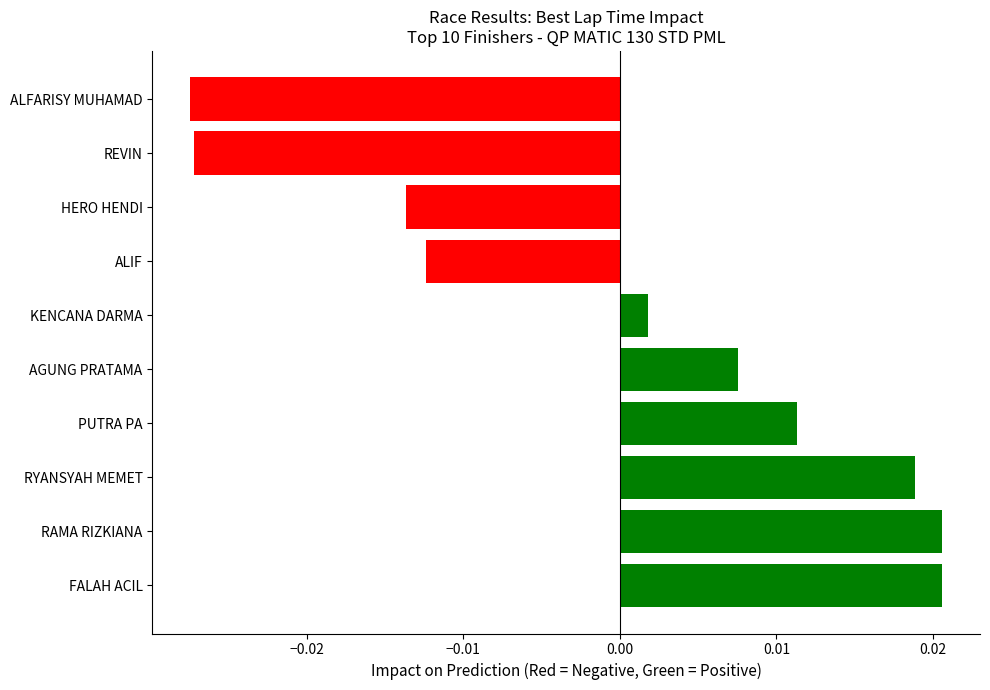

How many negative values are there?

4